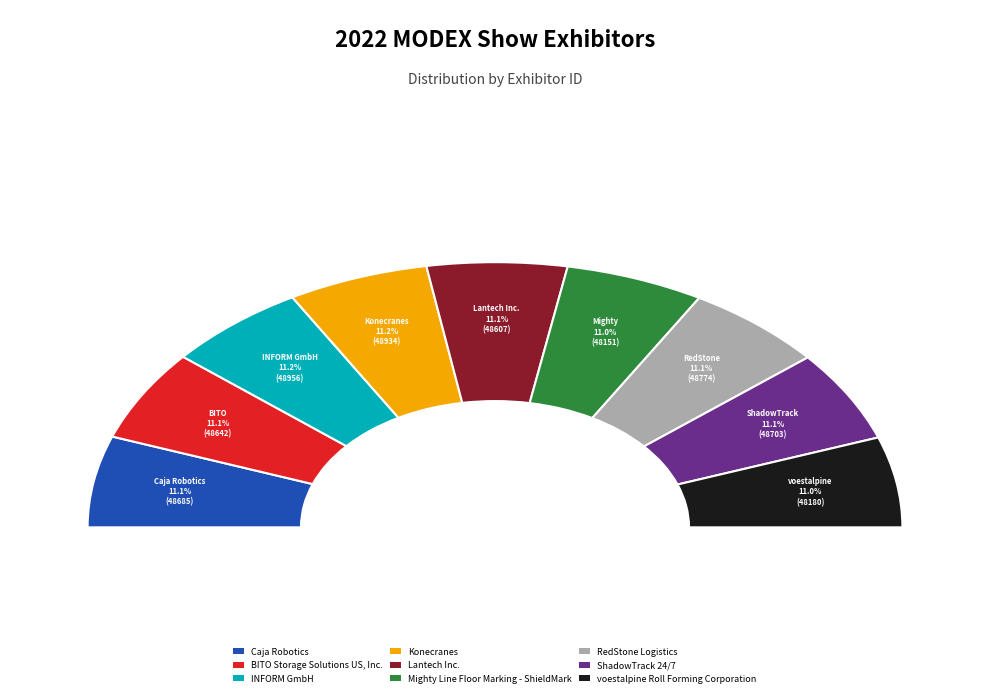

To the nearest percent, what is the average slice percentage?

11%